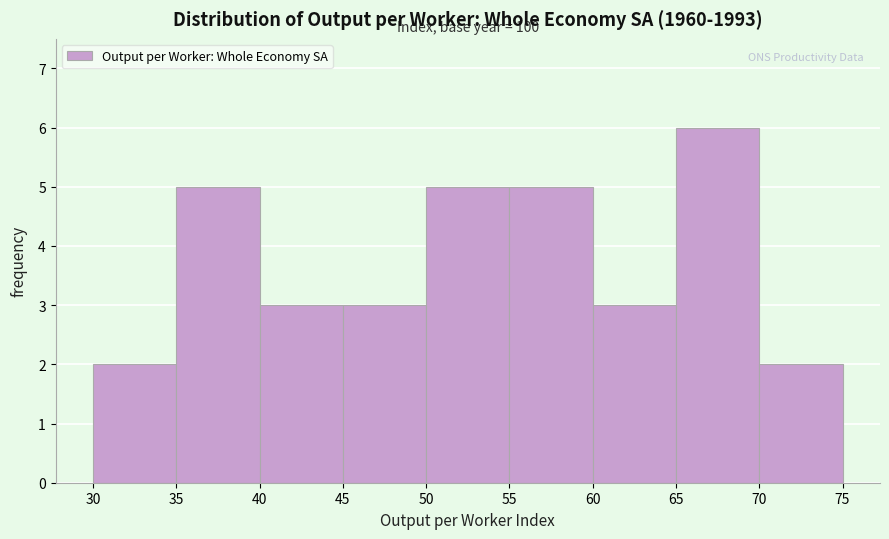

Which range on the x-axis has the tallest bar?

65 to 70